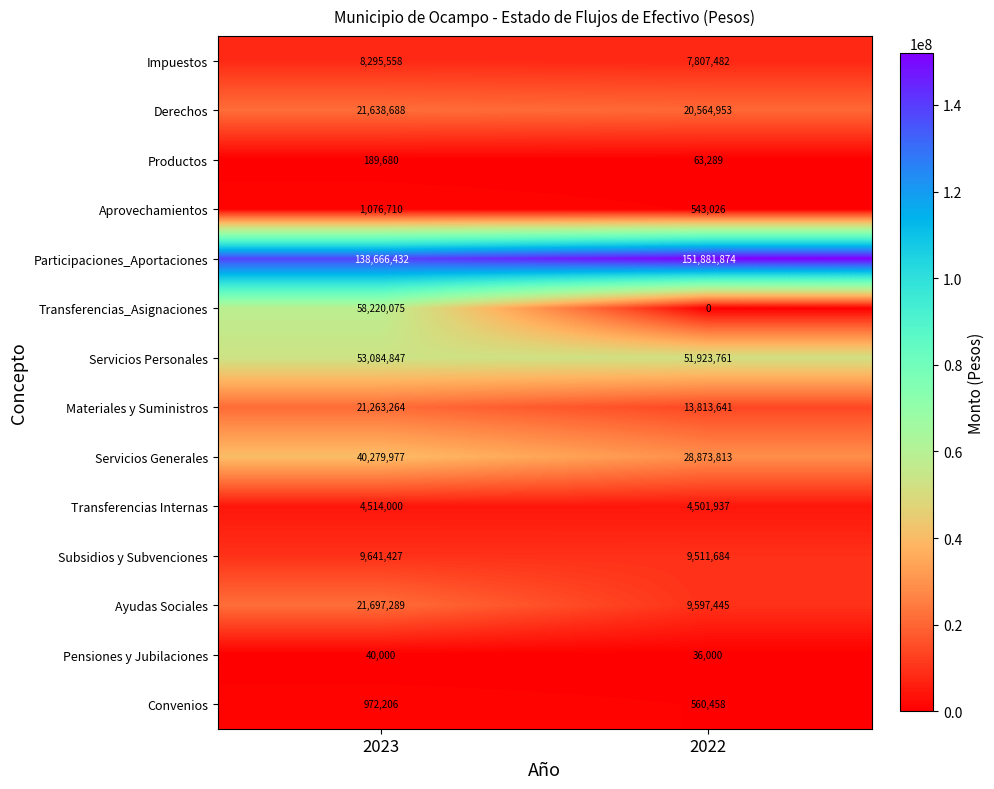

Which series has the largest range (max minus min)?

Transferencias_Asignaciones